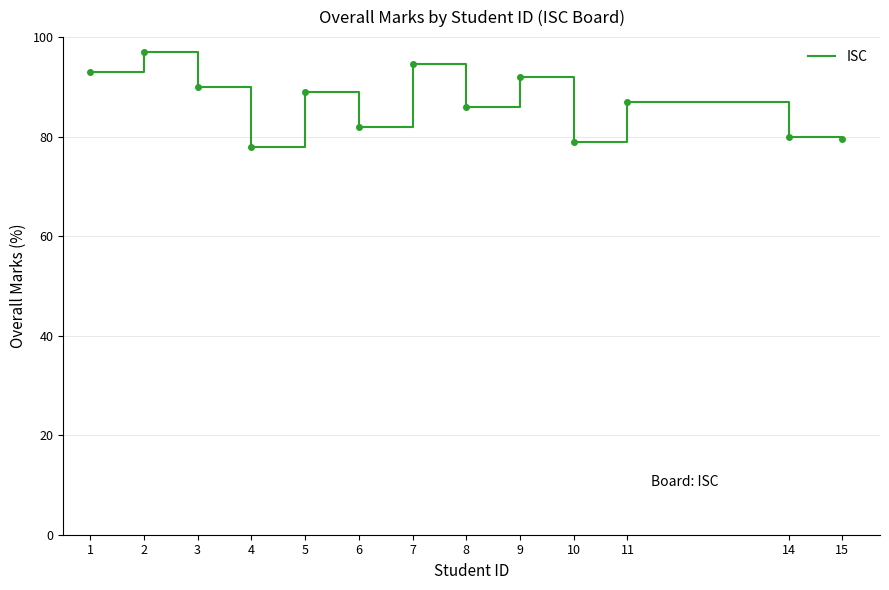

True or false: the data shows 92.0 at 9.

True